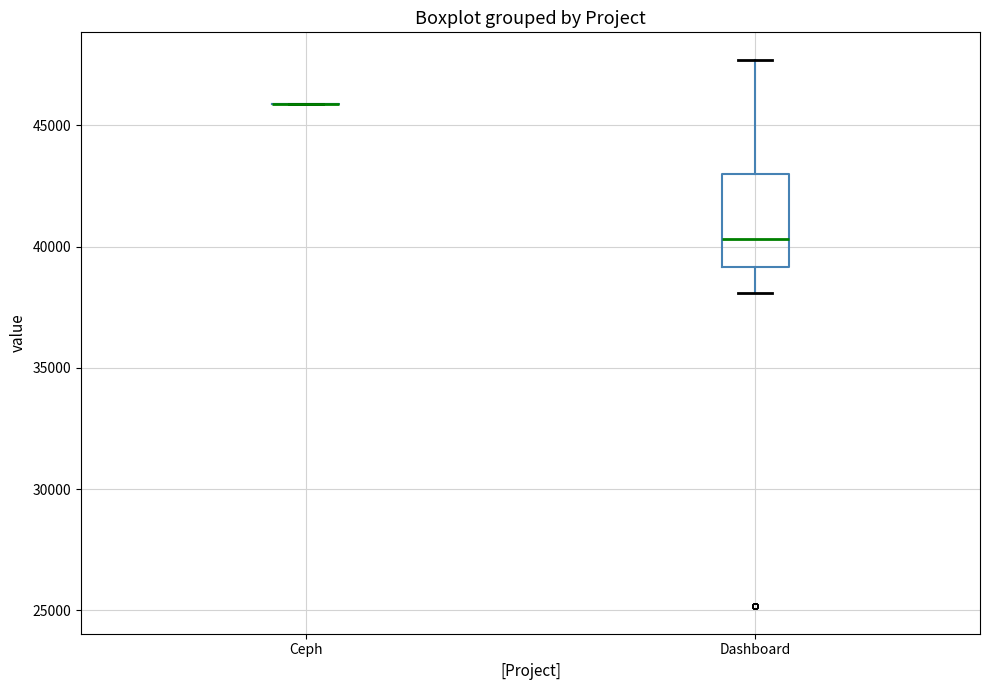

Reading left to right, read every box against the y-axis: the position of its median line, the range the box covers, and the ends of its whiskers. The values are not printed on the chart, so give them approximately, as read against the axis.

Ceph: box collapsed to a line at 46000, whiskers 46000 to 46000
Dashboard: median 40500, box 39000 to 43000, whiskers 38000 to 47500